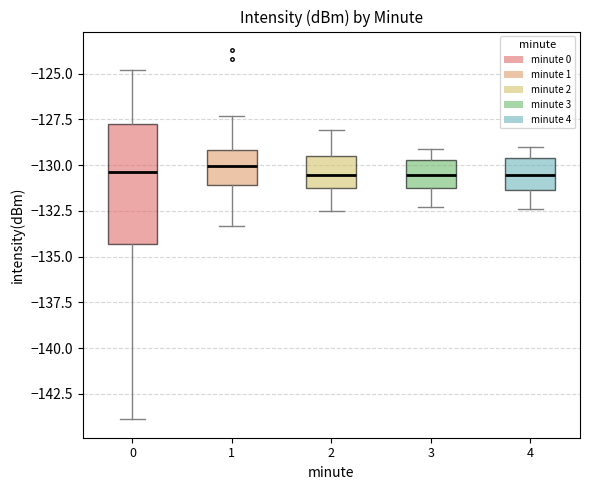

Where does the median line of the box at x = 0 sit on the y-axis? The values are not printed on the chart, so give them approximately, as read against the axis.

-130.5